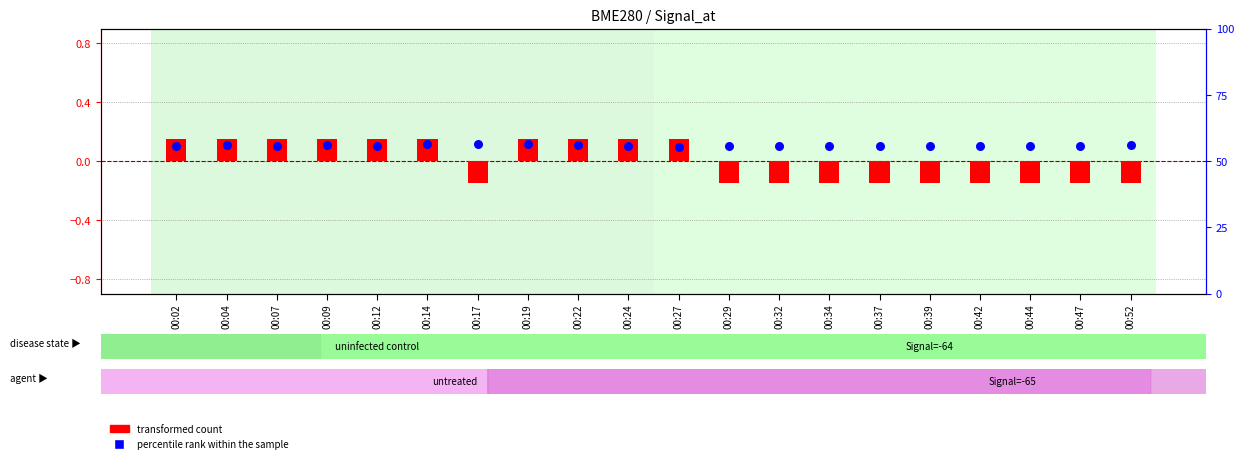

Which series contains the highest Y value?

percentile rank within the sample